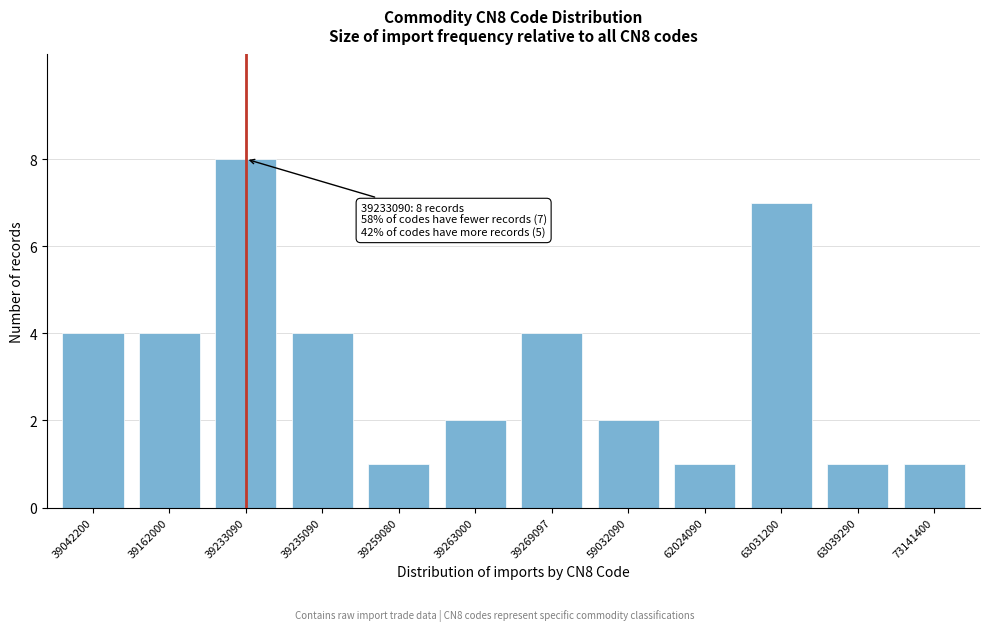

Reading left to right, transcribe all the data shown in this chart.

39042200=4	39162000=4	39233090=8	39235090=4	39259080=1	39263000=2	39269097=4	59032090=2	62024090=1	63031200=7	63039290=1	73141400=1